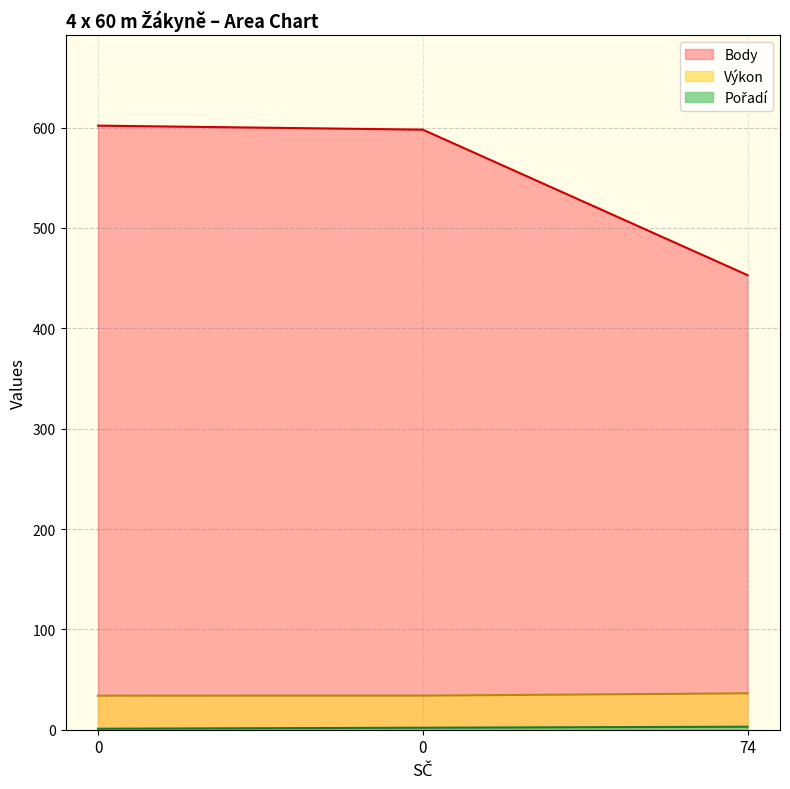

Reading right to left, what are all the values shown in this chart?

Pořadí: 74=3.0	0=2.0	0=1.0
Výkon: 74=36.3	0=34.0	0=33.9
Body: 74=453.0	0=598.0	0=602.0